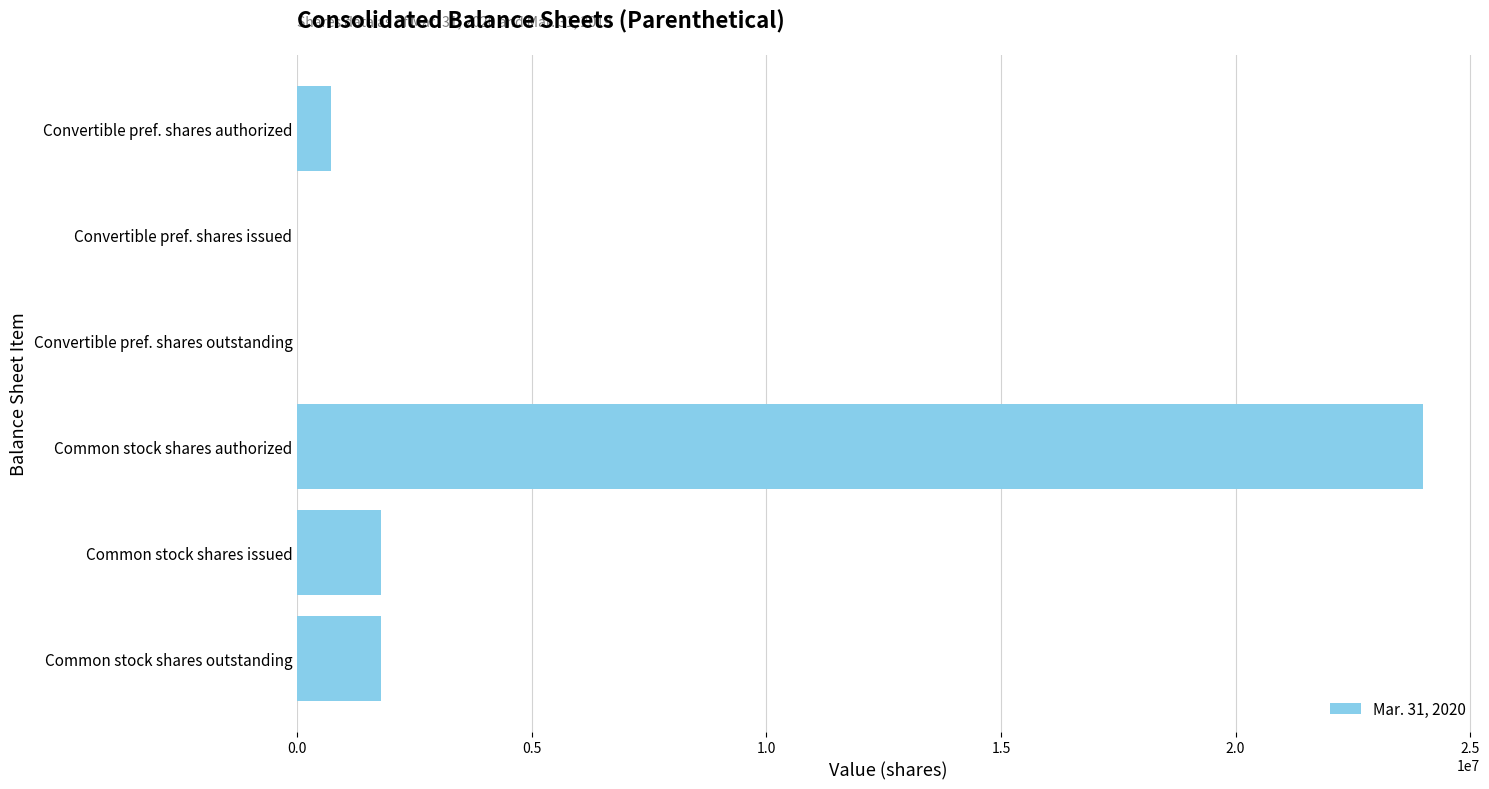

What is the sum of all values?

28269256